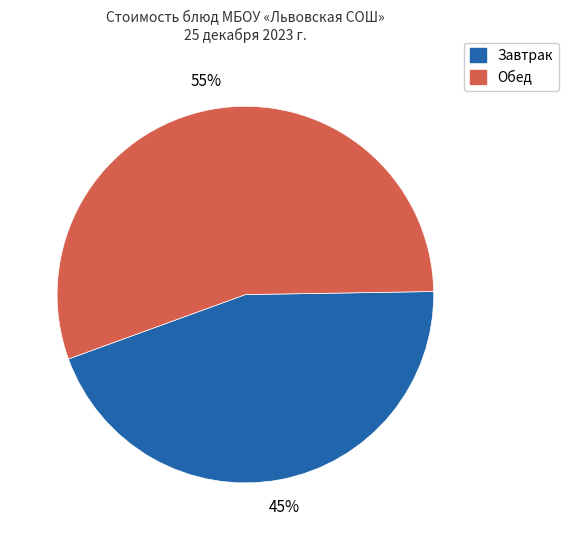

To the nearest percent, what is the average slice percentage?

50%